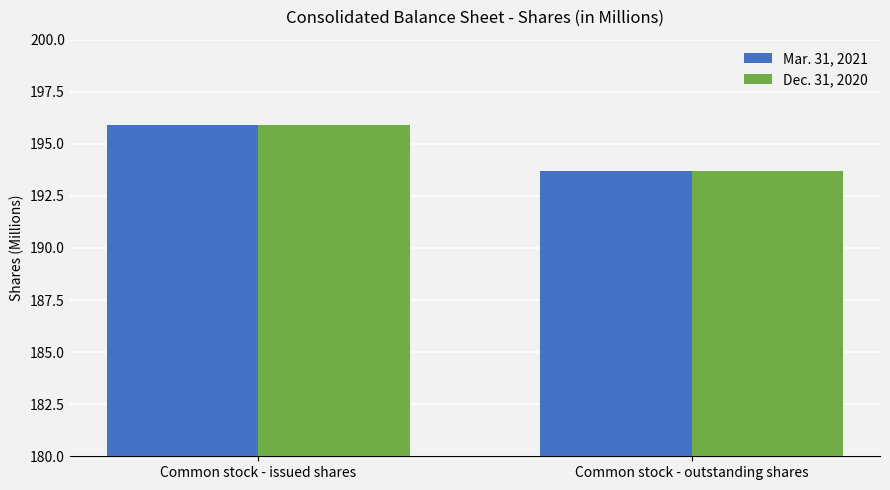

Reading left to right, list all the values displayed in this chart.

Mar. 31, 2021: Common stock - issued shares=195.9	Common stock - outstanding shares=193.7
Dec. 31, 2020: Common stock - issued shares=195.9	Common stock - outstanding shares=193.7